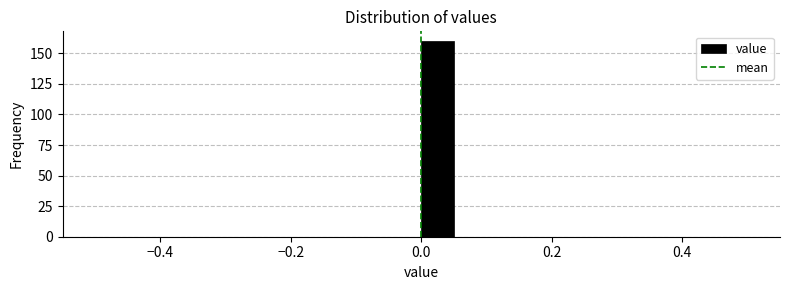

Read against the x-axis, roughly where is the centre of the tallest bar?

0.02